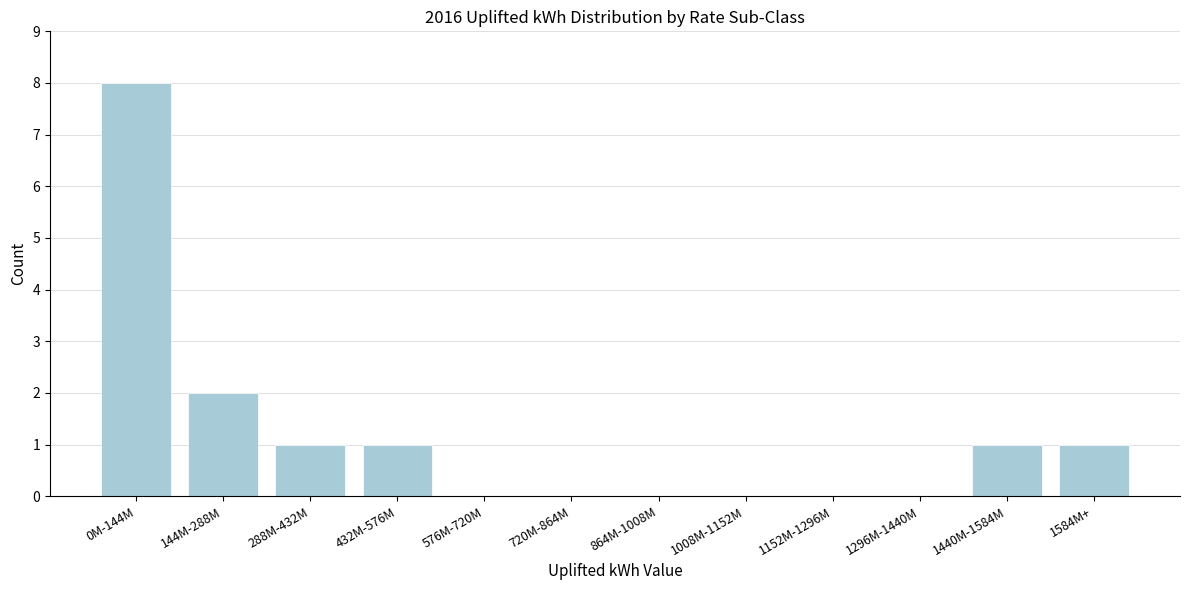

Reading left to right, transcribe all the data shown in this chart.

0M-144M=8	144M-288M=2	288M-432M=1	432M-576M=1	576M-720M=0	720M-864M=0	864M-1008M=0	1008M-1152M=0	1152M-1296M=0	1296M-1440M=0	1440M-1584M=1	1584M+=1